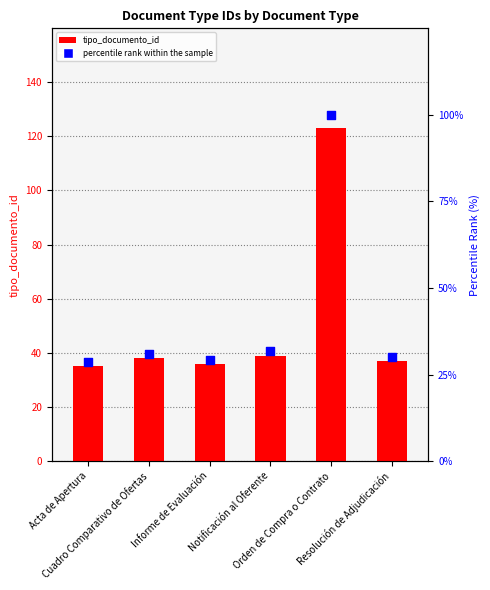

Which series has the largest total across all categories?

tipo_documento_id